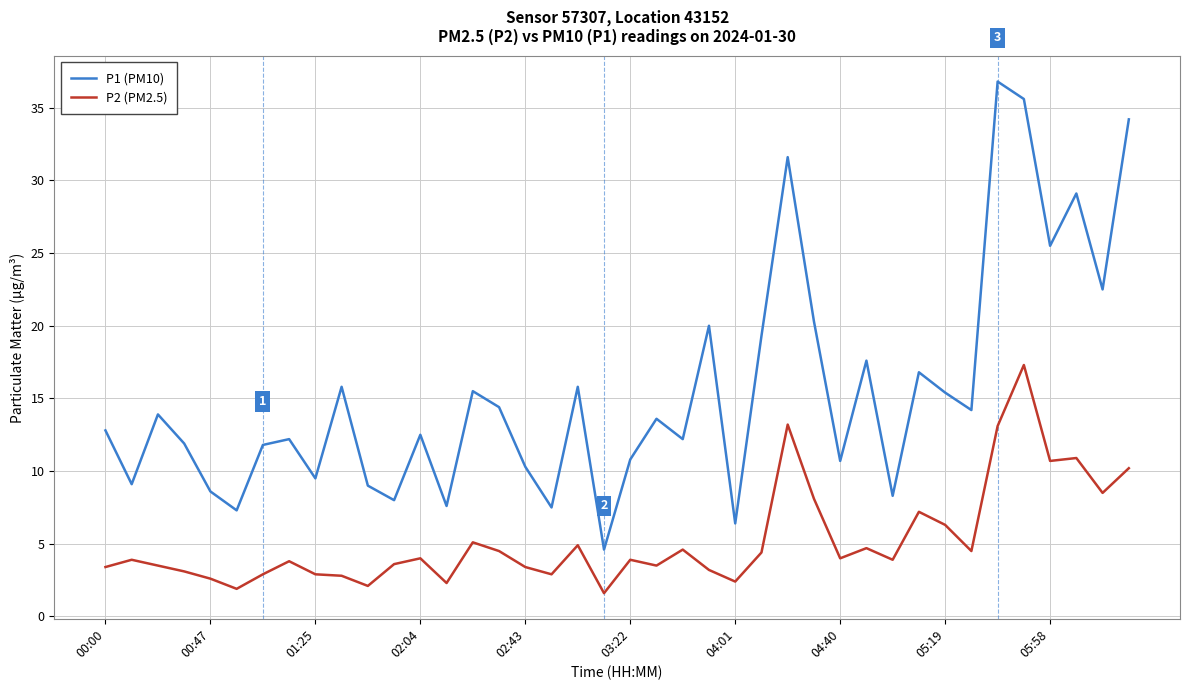

What are all the series names shown in the legend?

P1 (PM10), P2 (PM2.5)